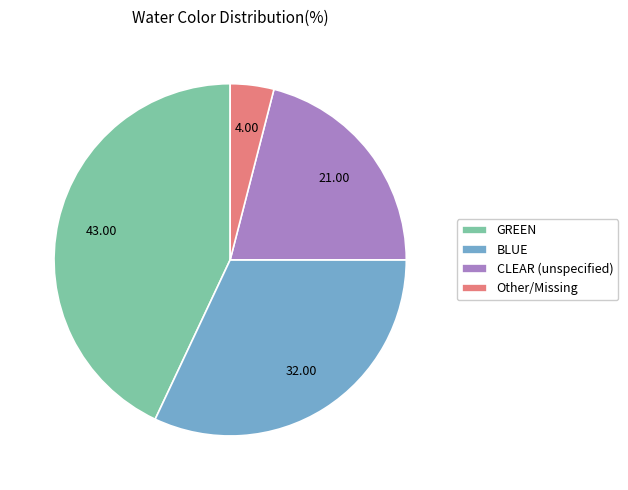

Is the sum of CLEAR (unspecified) and Other/Missing greater than half?

No